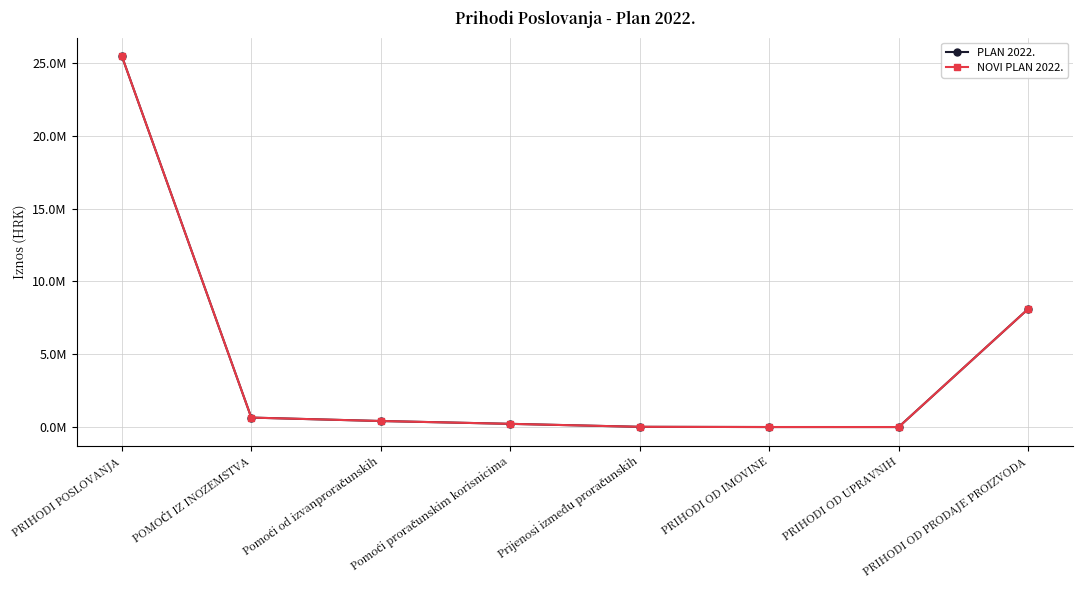

Does the chart have visible grid lines?

Yes